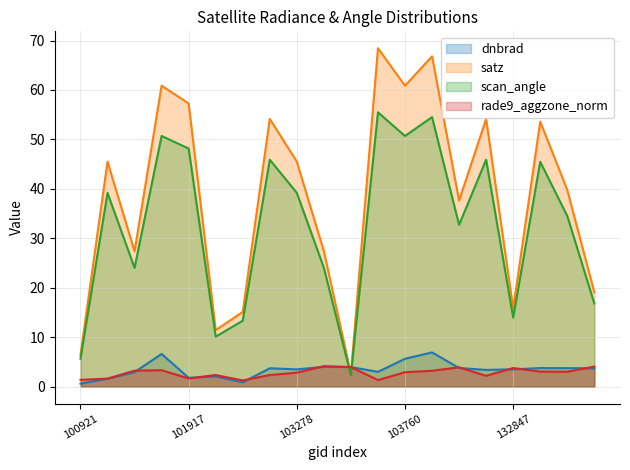

What is the difference between the maximum and minimum values in the satz series?

65.8